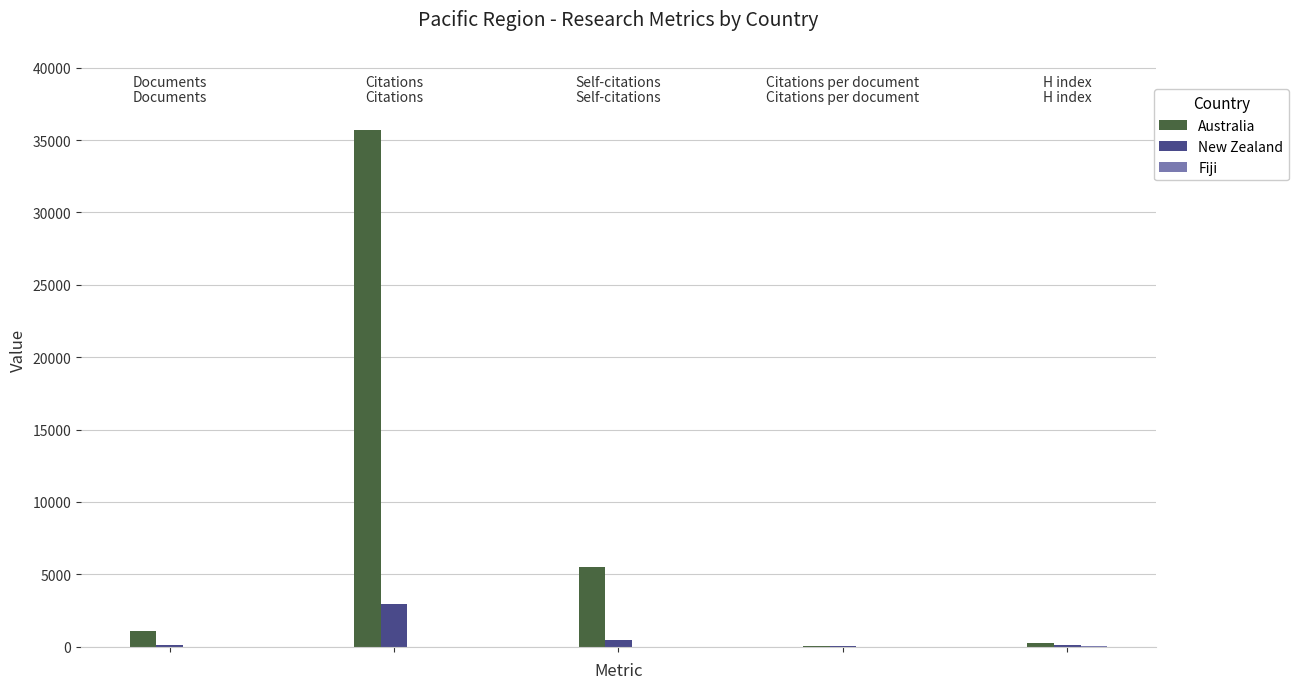

What position from the left is Australia?

1